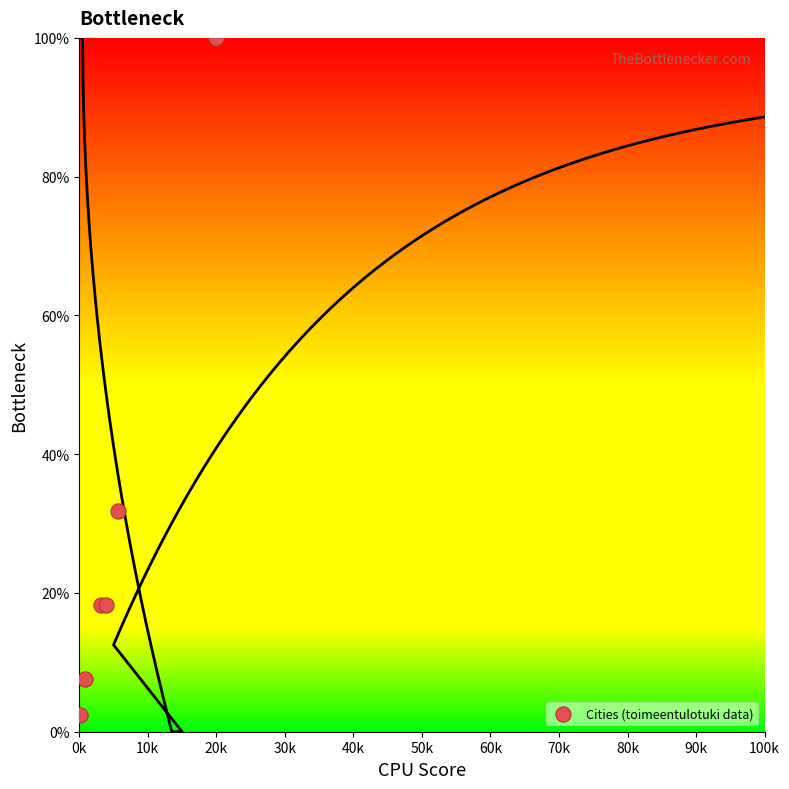

What Y value in the scatter plot is closest to 51?

31.8